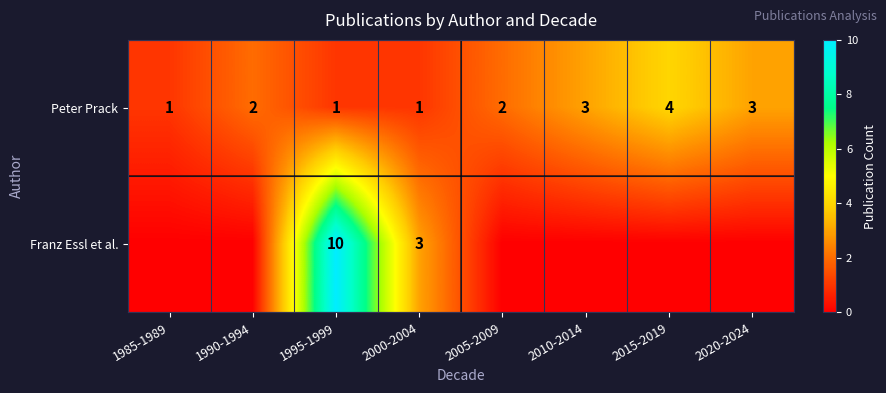

What is the total value across all series at 2015-2019?

4